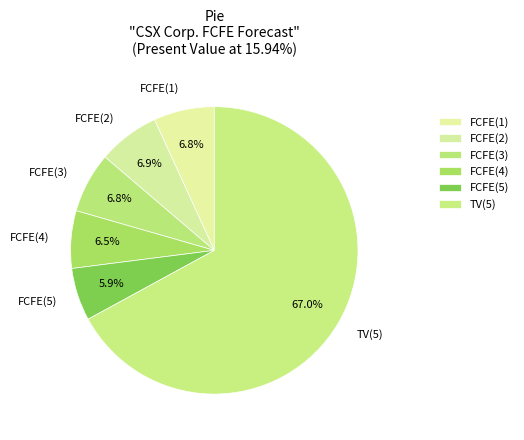

Between FCFE(3) and TV(5), which is larger?

TV(5)